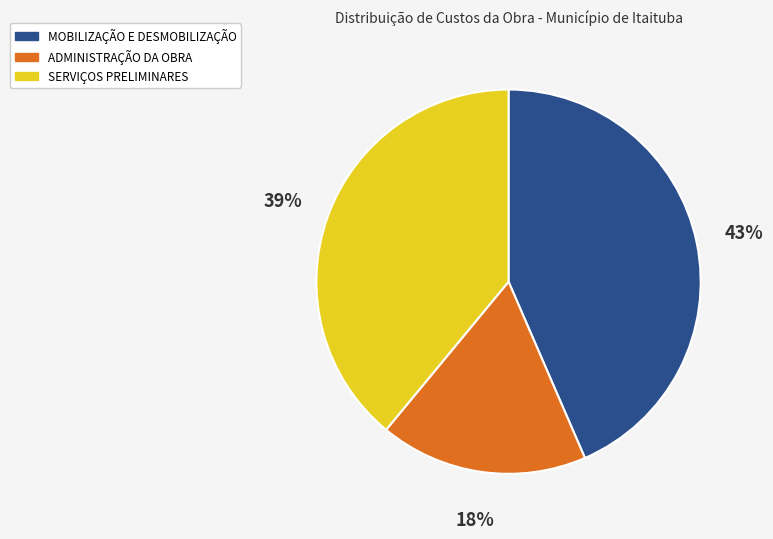

To the nearest percent, what is the difference between the MOBILIZAÇÃO E DESMOBILIZAÇÃO and SERVIÇOS PRELIMINARES slice percentages?

4%